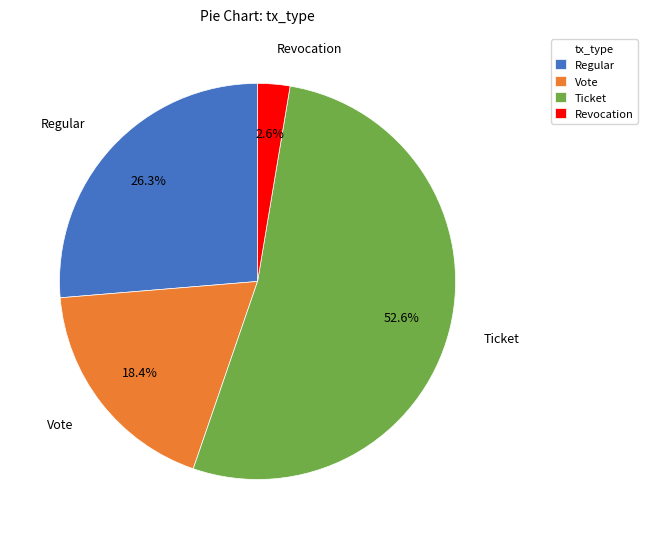

What percentage is the Vote slice, to the nearest percent?

18%